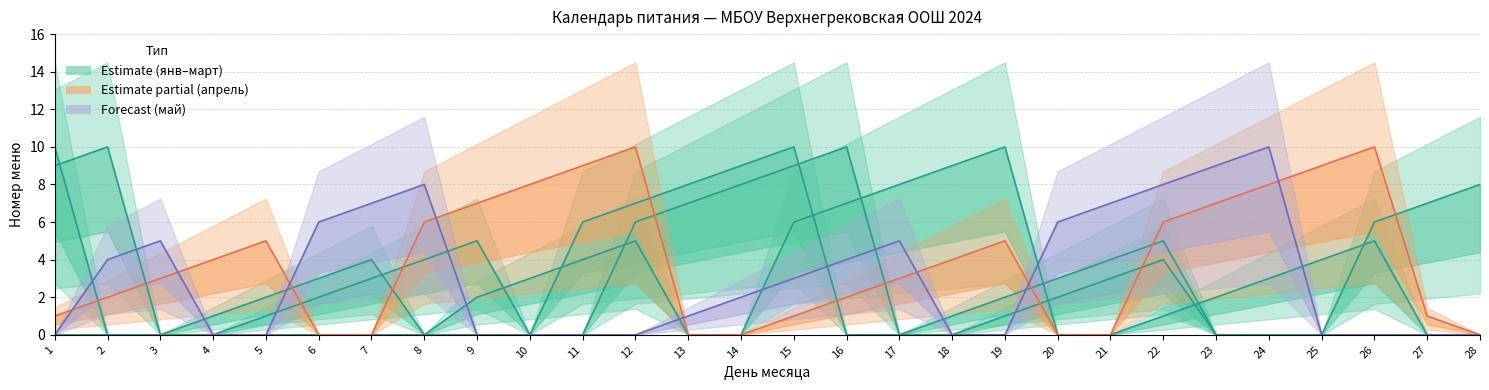

At how many categories does at least one series exceed 1?

28